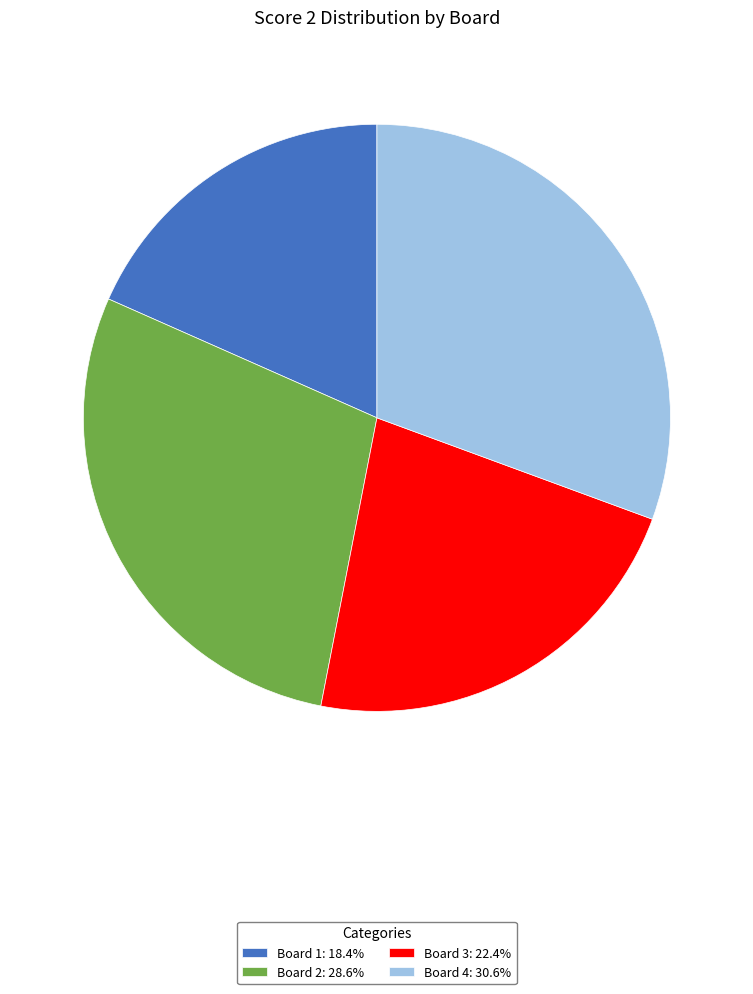

Does Board 3 represent more than half of the total?

No